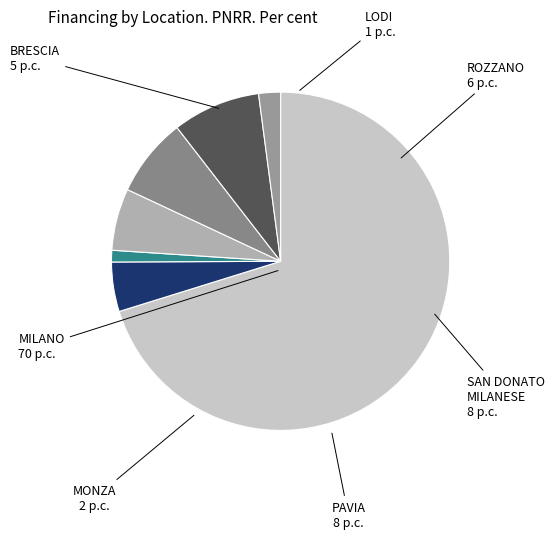

Between MILANO and PAVIA, which is larger?

MILANO